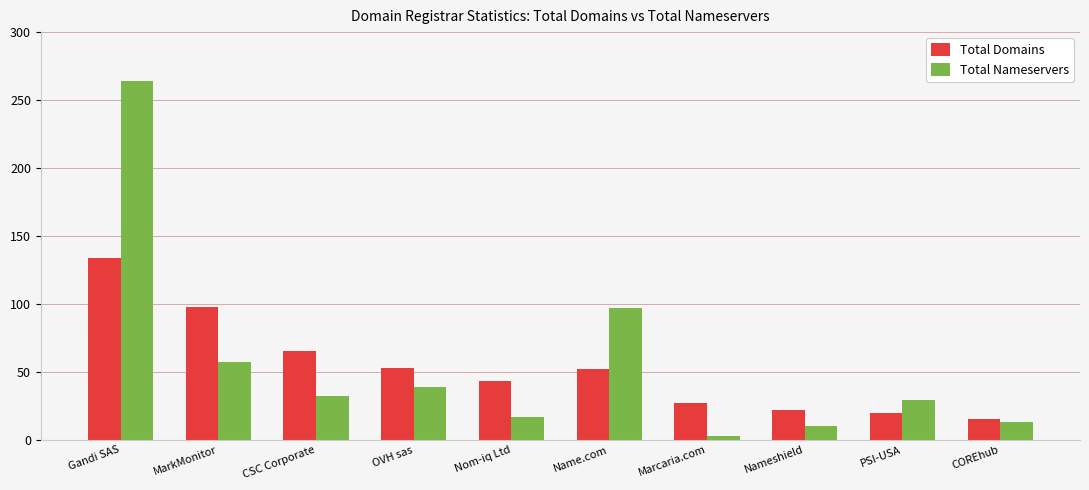

What is the greatest value displayed?

264